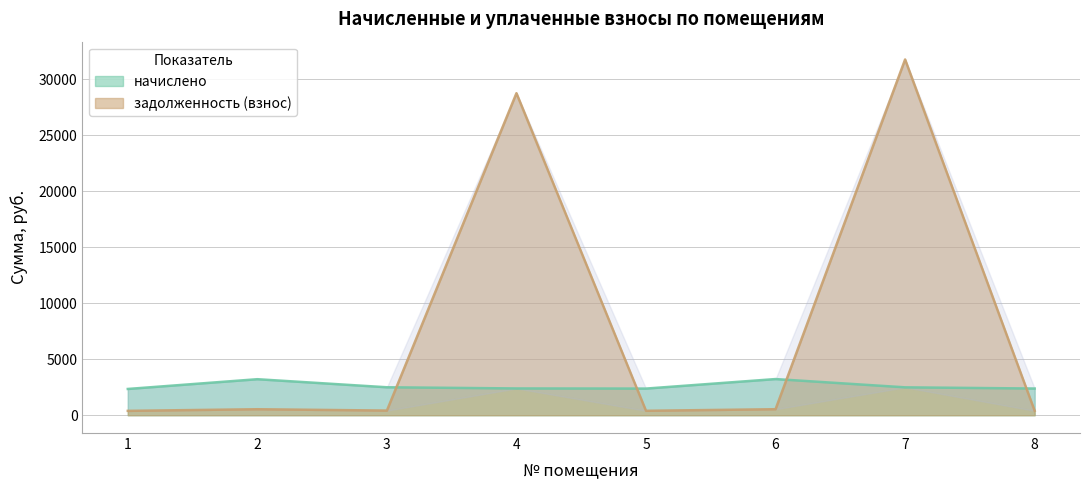

At which label is задолженность (взнос) closest to 16088?

4